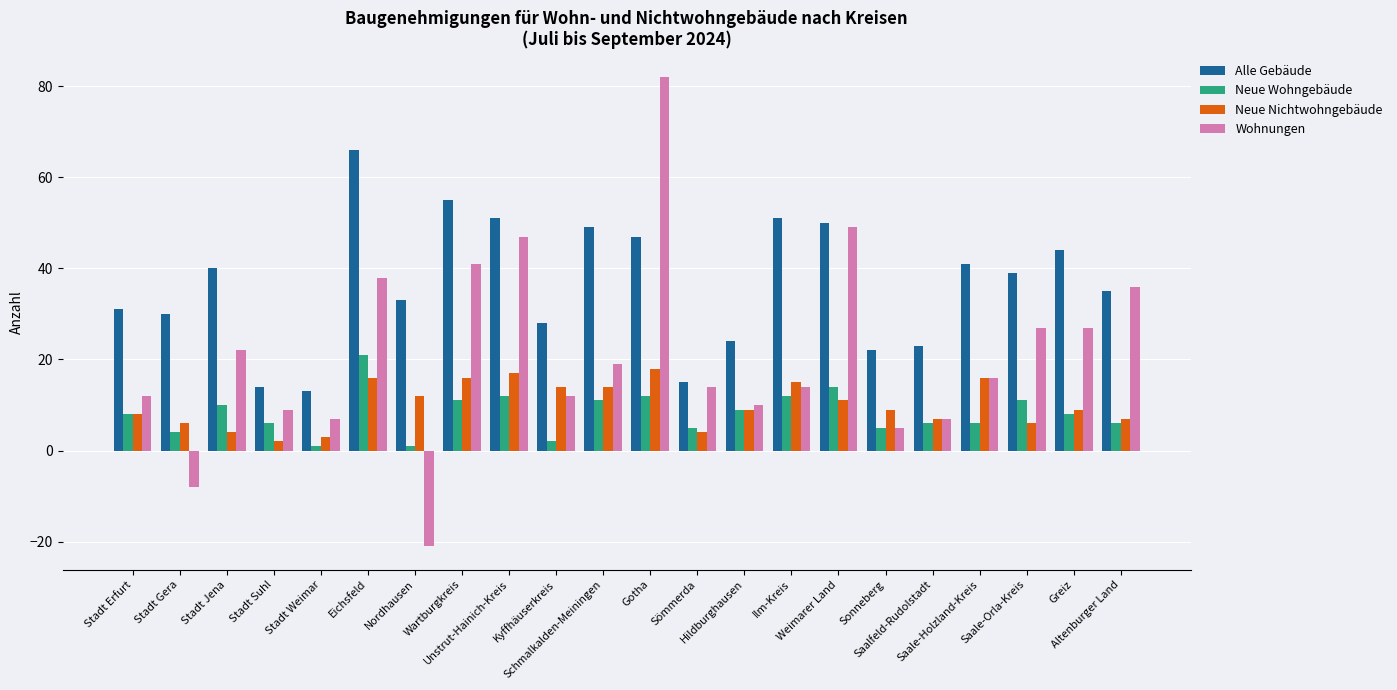

Count the number of data series in this chart.

4